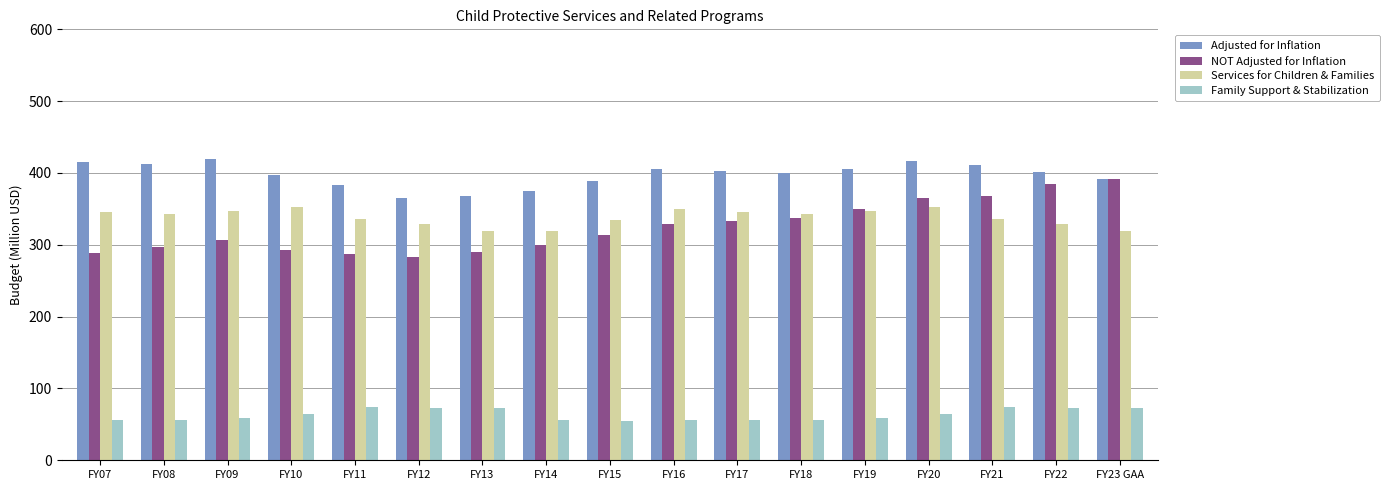

How many values in the NOT Adjusted for Inflation series exceed 313?

9